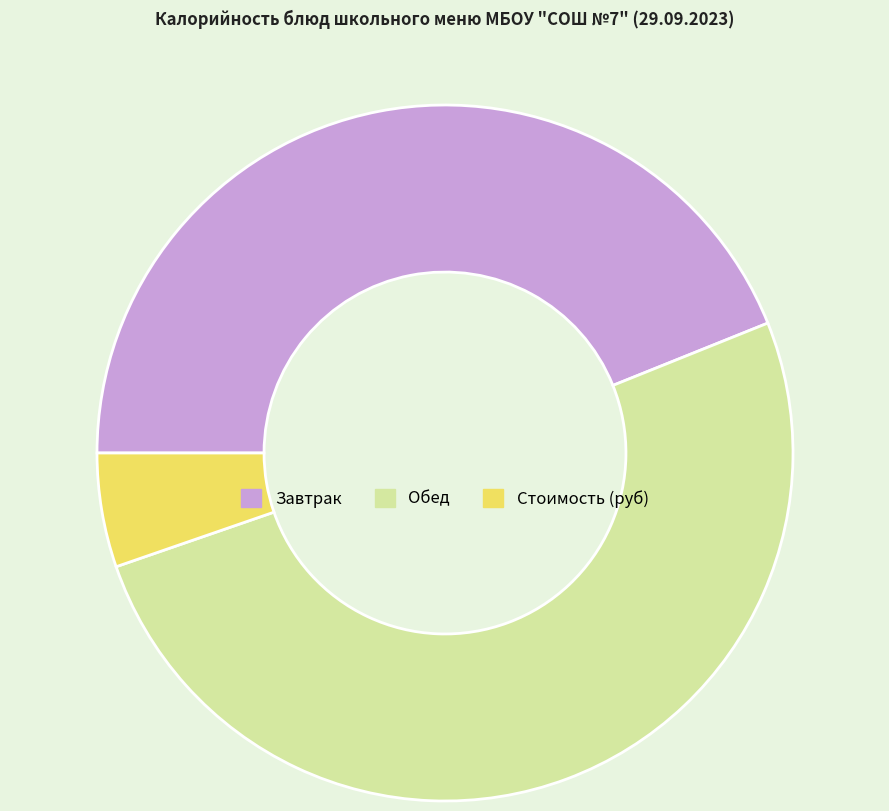

Is there any slice that represents more than half of the pie?

Yes